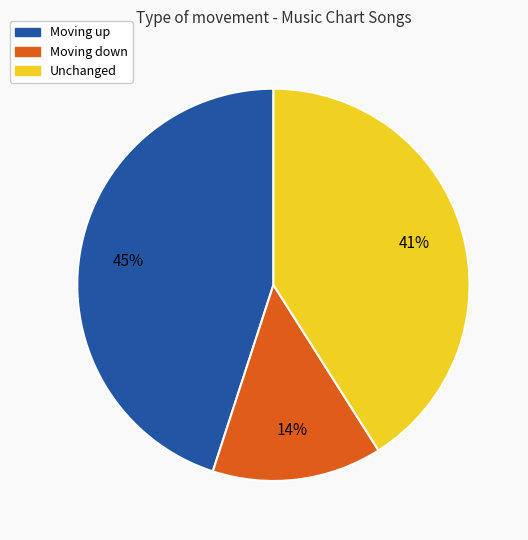

To the nearest percent, what is the average slice percentage?

33%